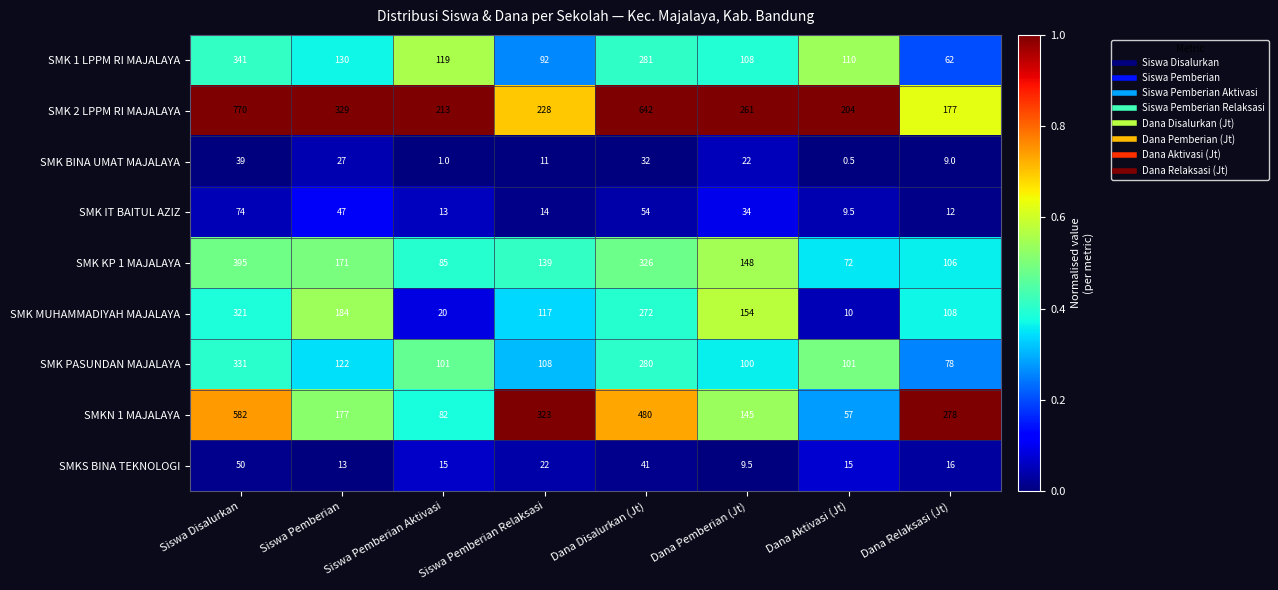

Which label corresponds to the largest value in the chart?

Siswa Disalurkan